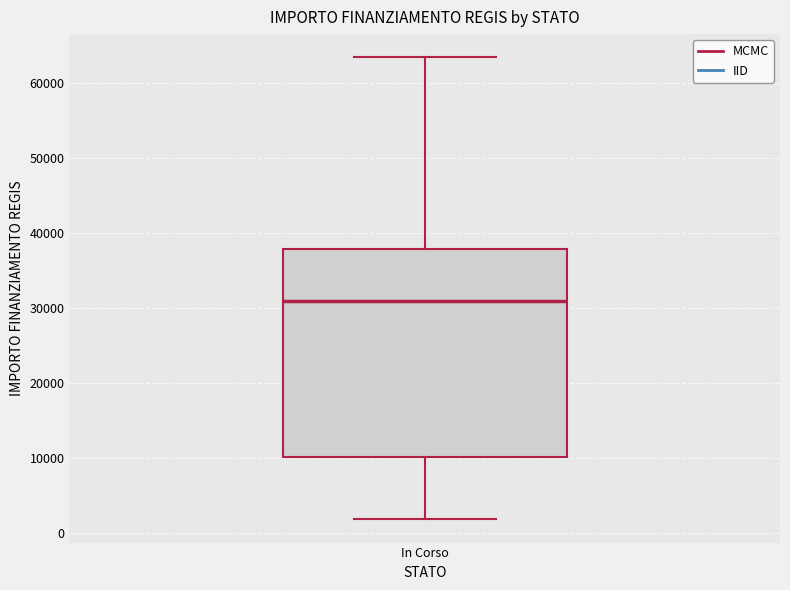

Read this box plot against the y-axis: the position of the median line, the range covered by the box, and the ends of both whiskers. The values are not printed on the chart, so give them approximately, as read against the axis.

median 31000, box 10000 to 38000, whiskers 2000 to 63000